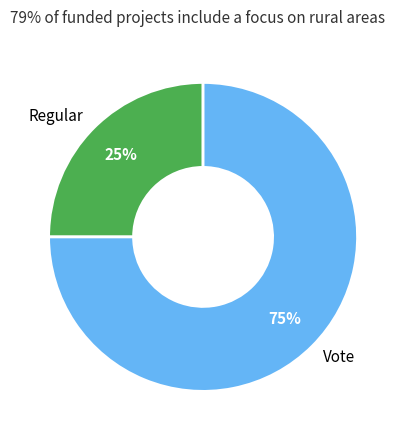

How many segments does this pie chart have?

2